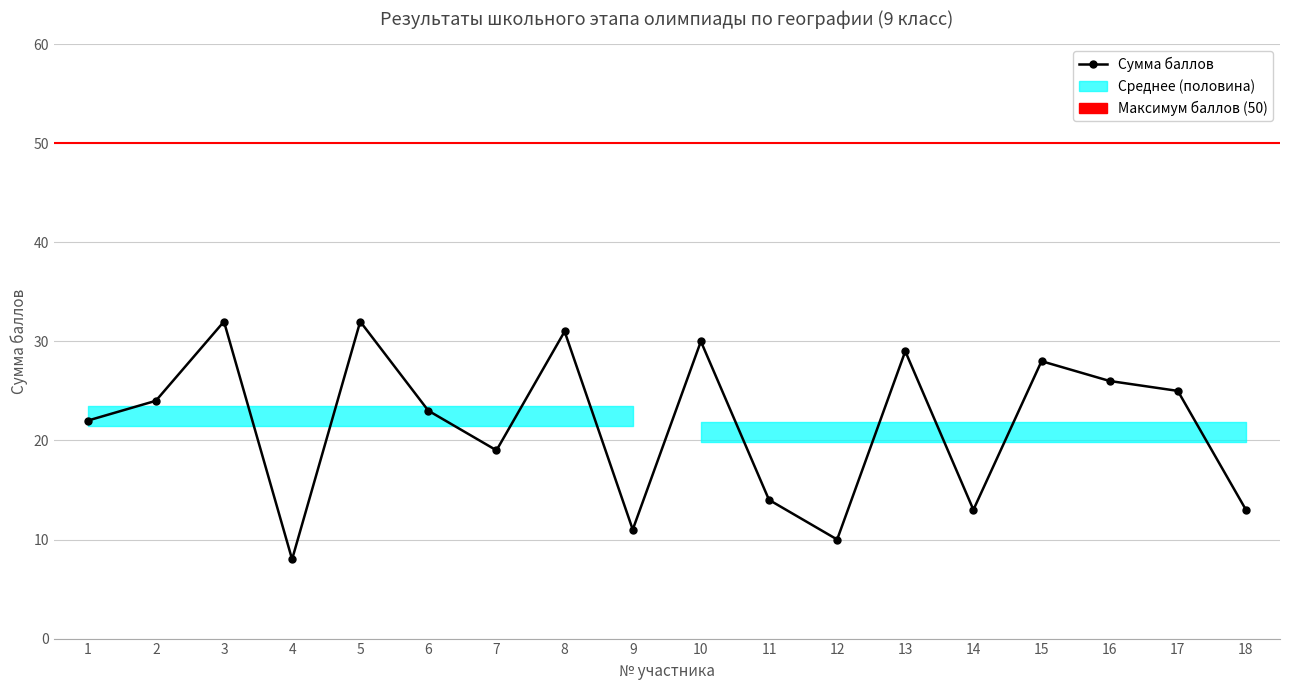

What is the sum of all % выполнения values?

780